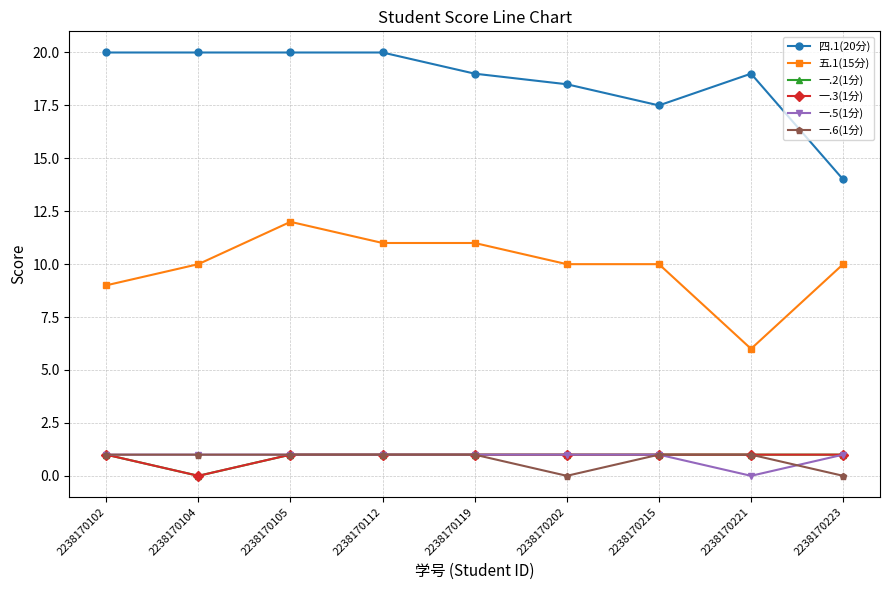

The value of 一.3(1分) at 2238170223 is 1.0. True or false?

True